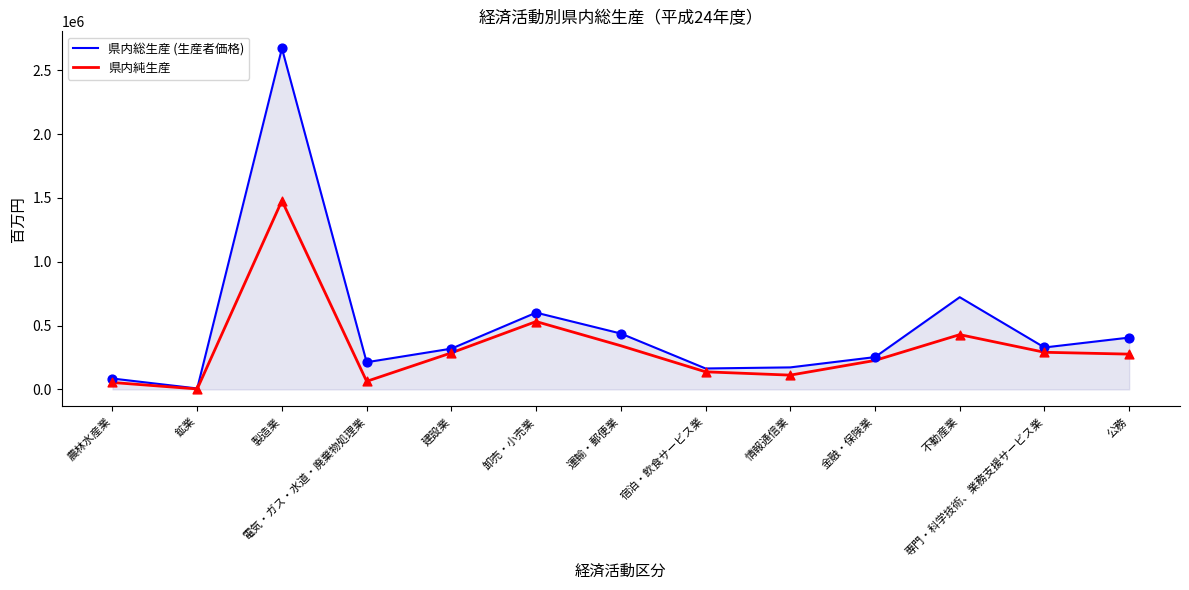

Between 電気・ガス・水道・廃棄物処理業 and 運輸・郵便業, which series saw the biggest shift?

県内純生産